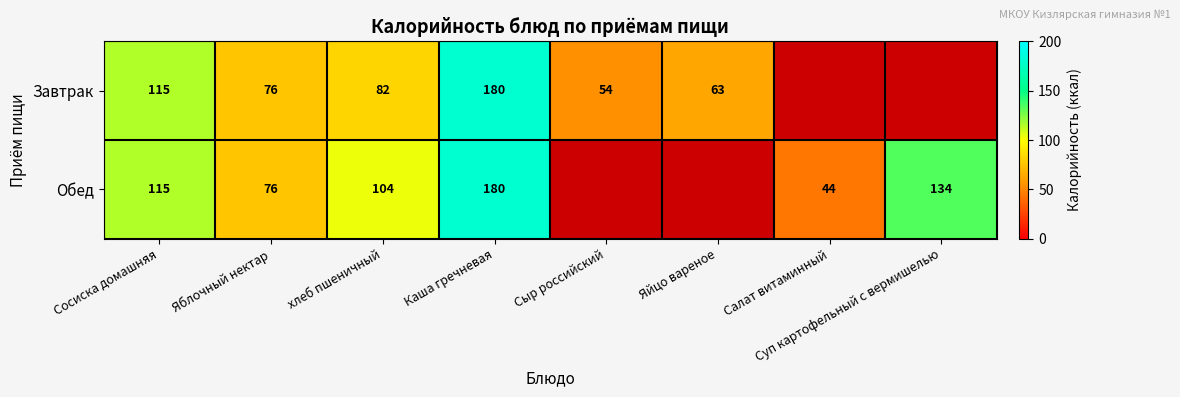

Count the number of data series in this chart.

2